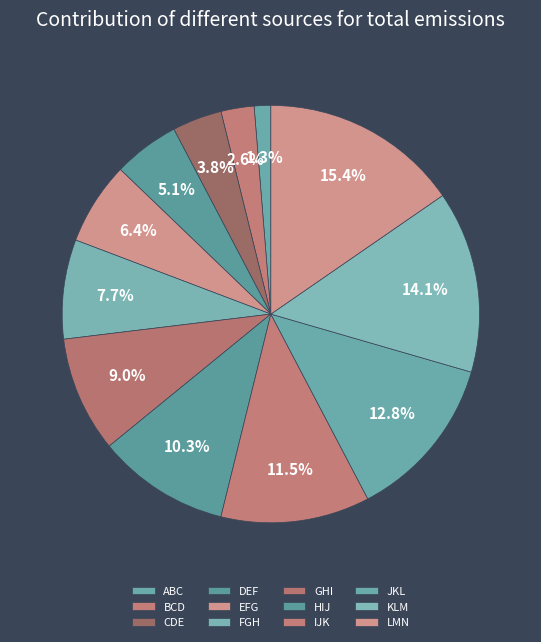

To the nearest percent, what is the difference between the KLM and BCD slice percentages?

12%